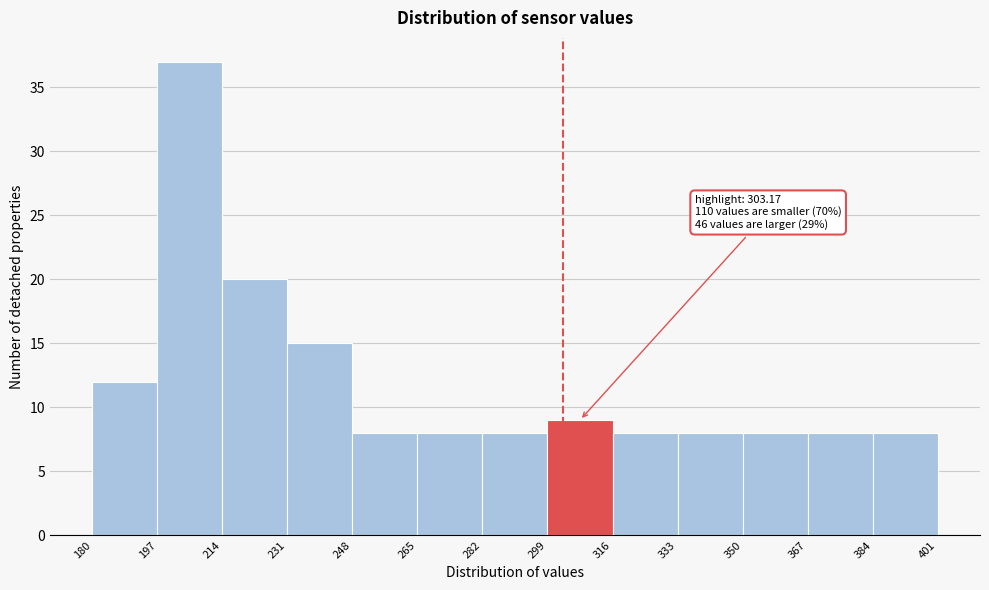

Which range on the x-axis has the tallest bar?

197 to 214